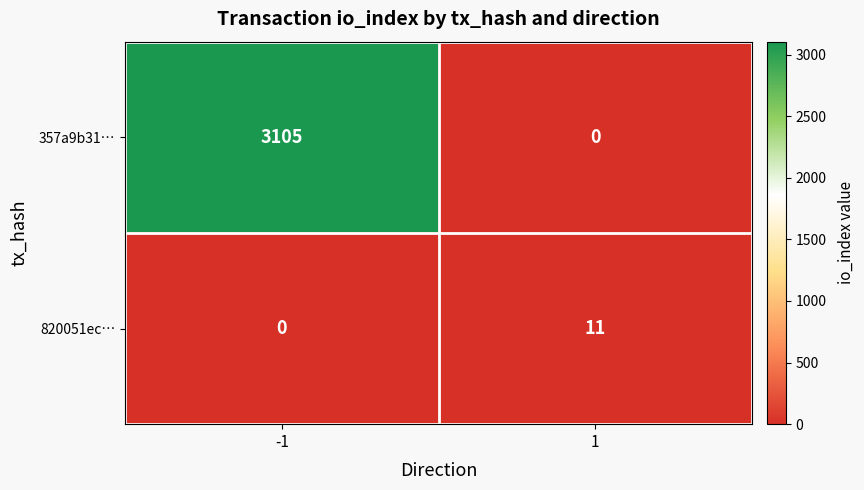

Reading left to right, list all the values displayed in this chart.

357a9b31…: 3105	0
820051ec…: 0	11